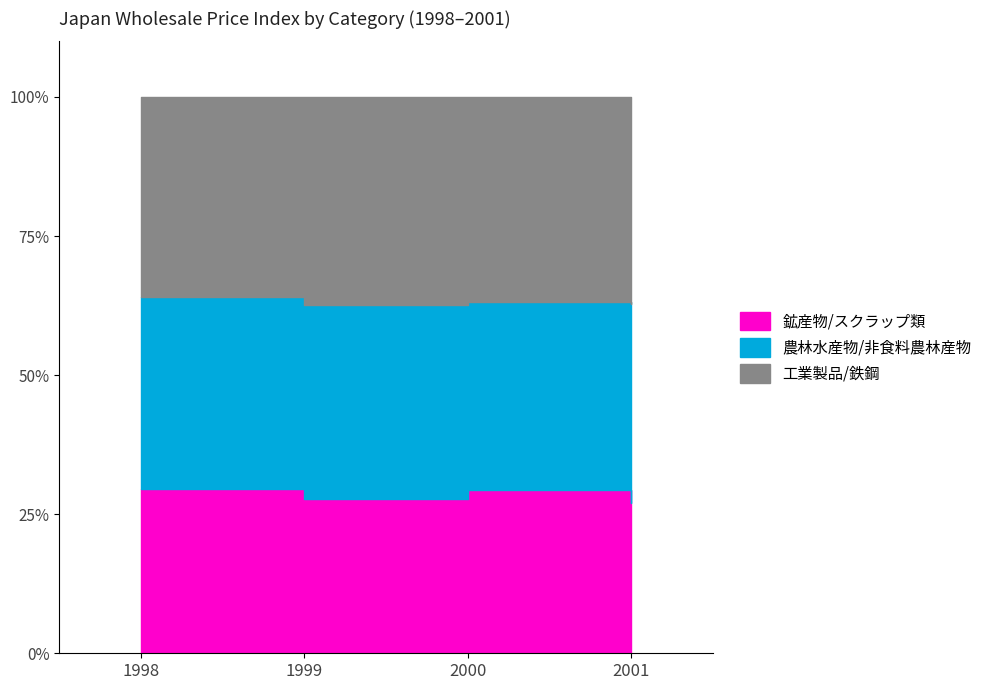

Which series changed the most between 1998 and 1999?

鉱産物/スクラップ類